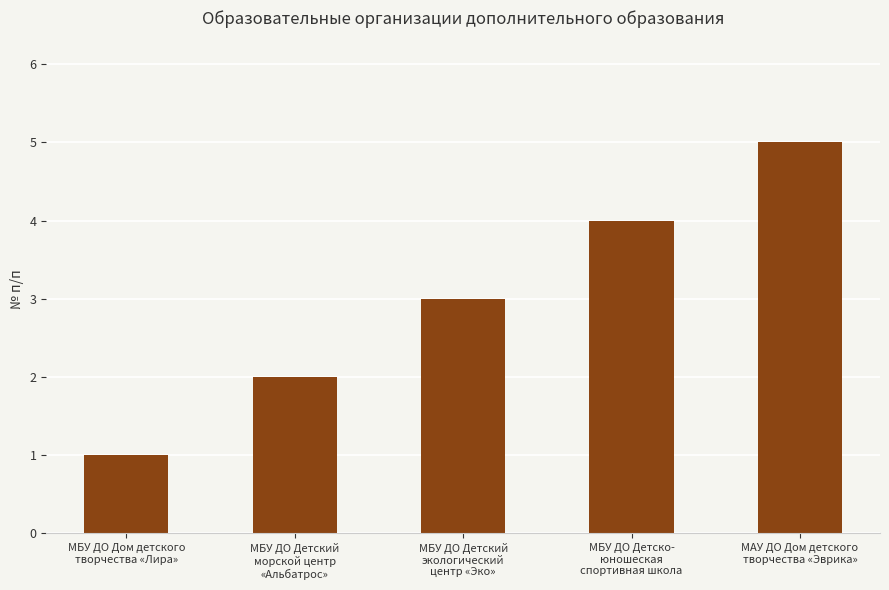

What is the ratio of the value at МАУ ДО Дом детского
творчества «Эврика» to the value at МБУ ДО Дом детского
творчества «Лира»?

5.0